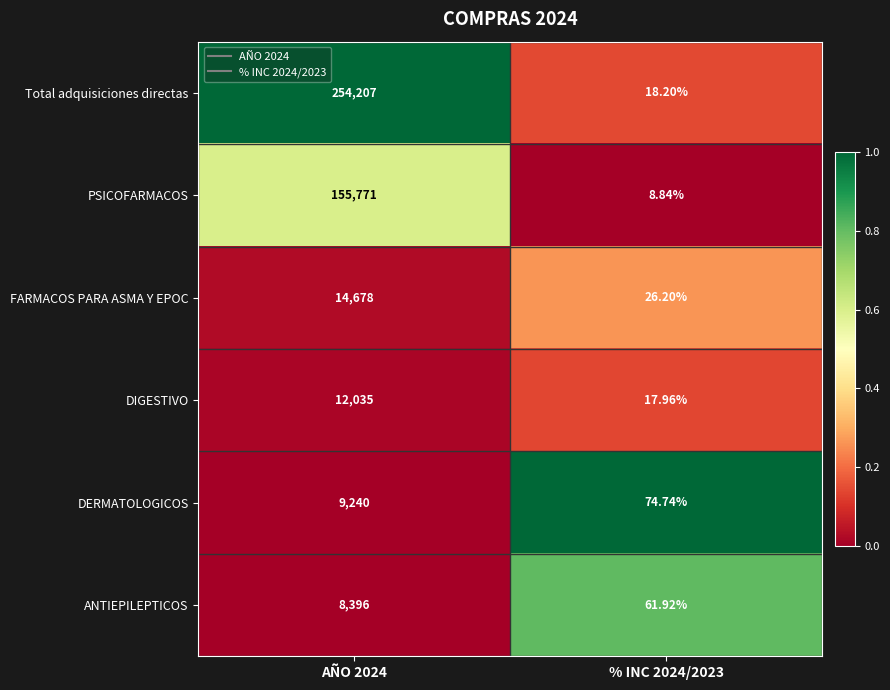

Rank the series at AÑO 2024 from highest to lowest value.

Total adquisiciones directas, PSICOFARMACOS, FARMACOS PARA ASMA Y EPOC, DIGESTIVO, DERMATOLOGICOS, ANTIEPILEPTICOS